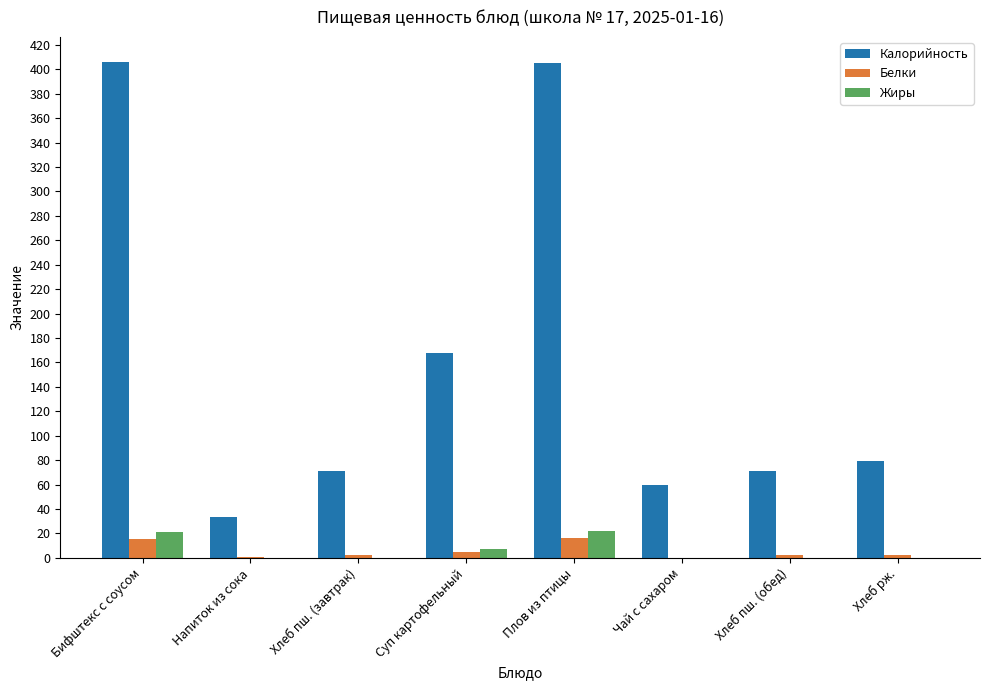

Is it true that Белки equals 15.1 at Бифштекс с соусом?

True